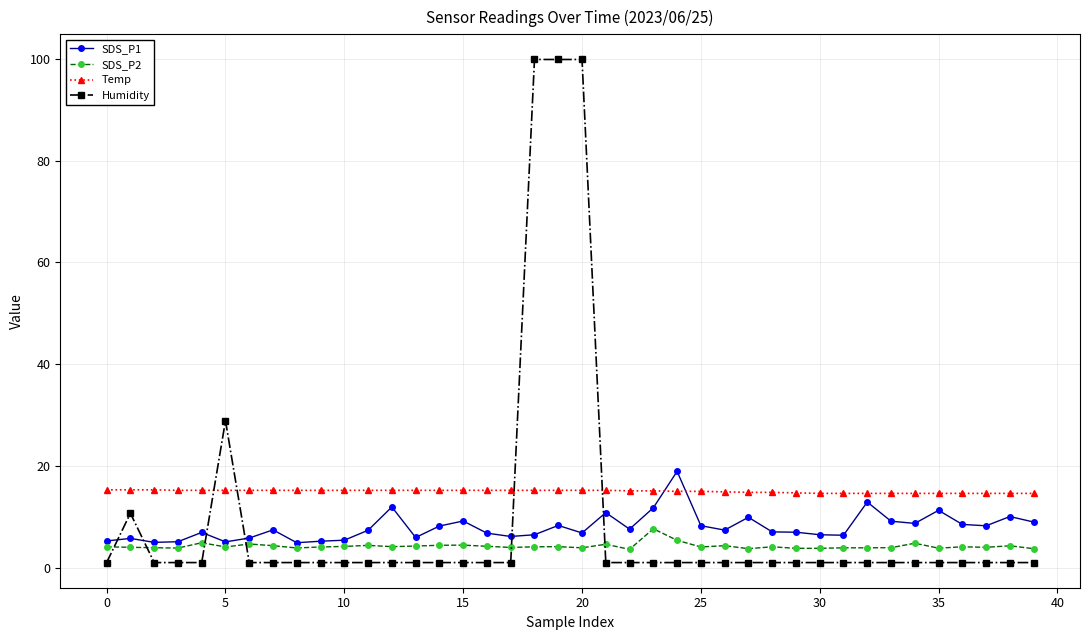

What is the difference between the second highest and minimum values in the SDS_P2 series?

1.8